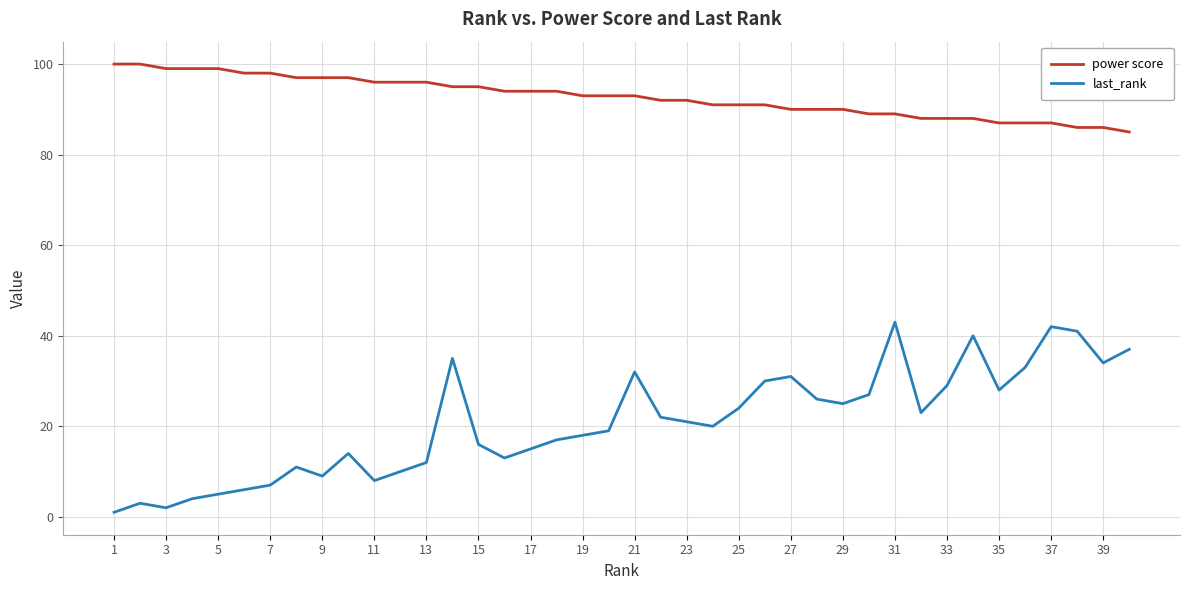

Rank the series by their average value, from lowest to highest.

last_rank, power score